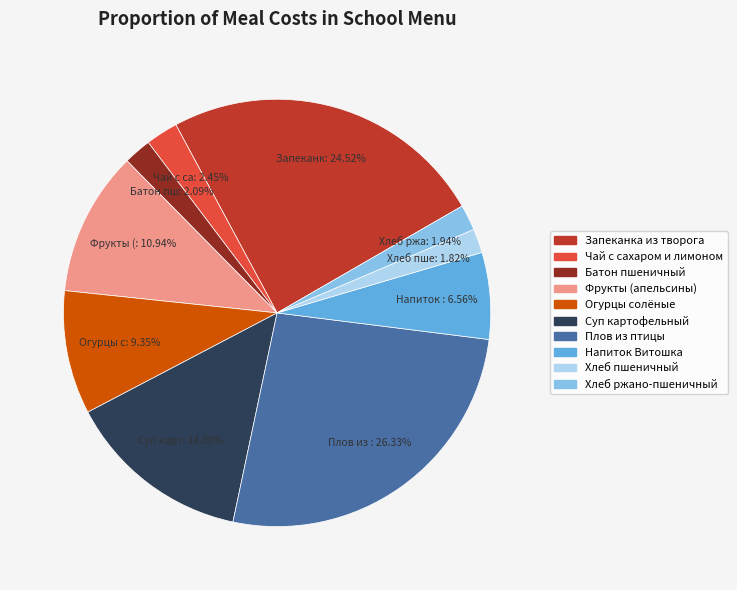

Count the number of slices in the pie.

10